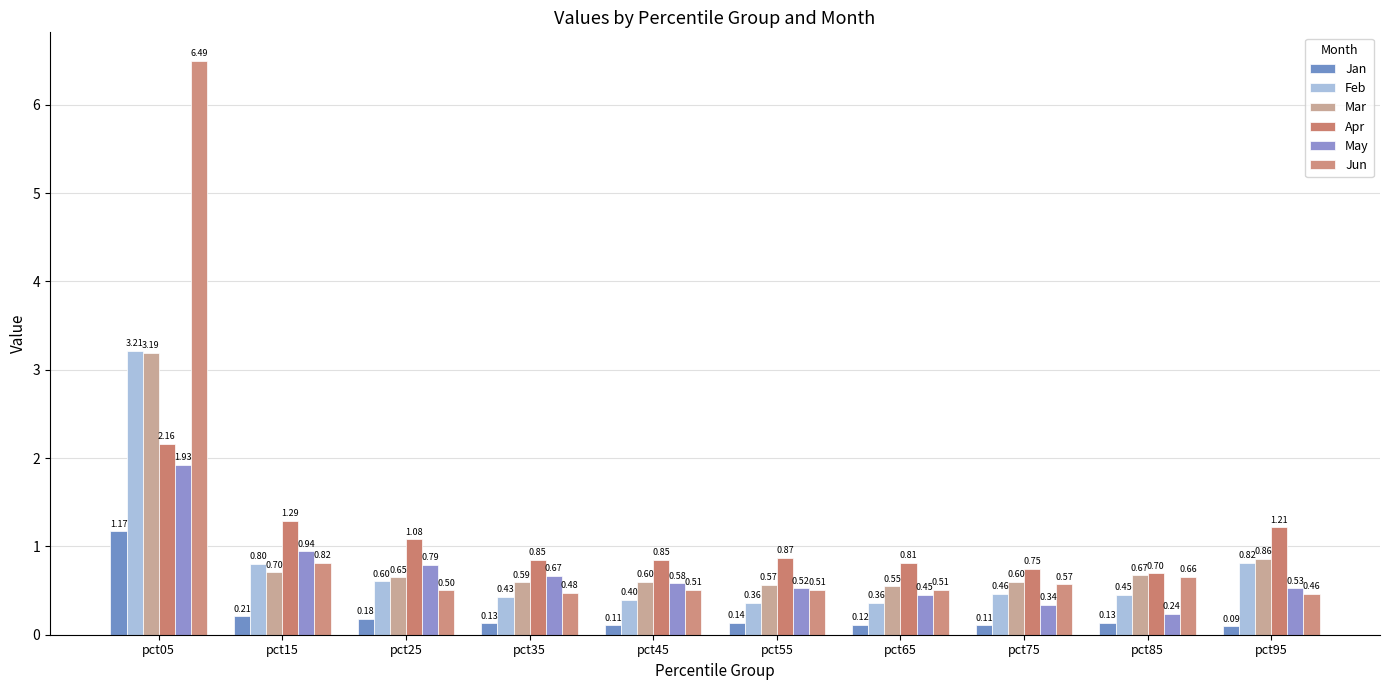

How many bars are there in total?

60